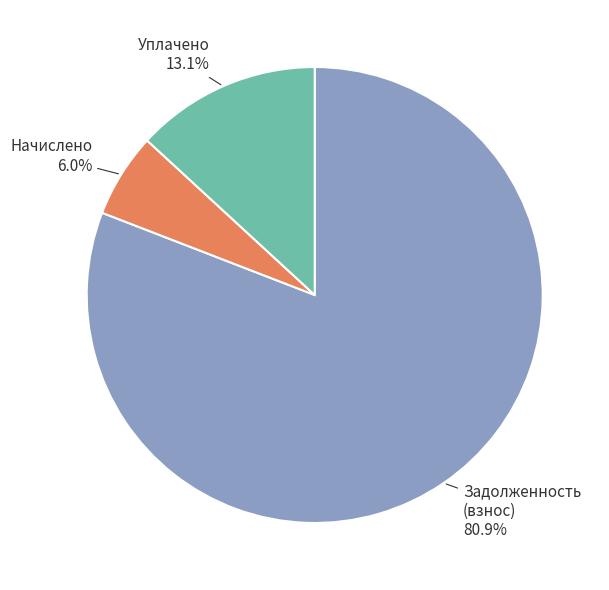

Which category has the smallest portion of the pie?

Начислено 6.0%